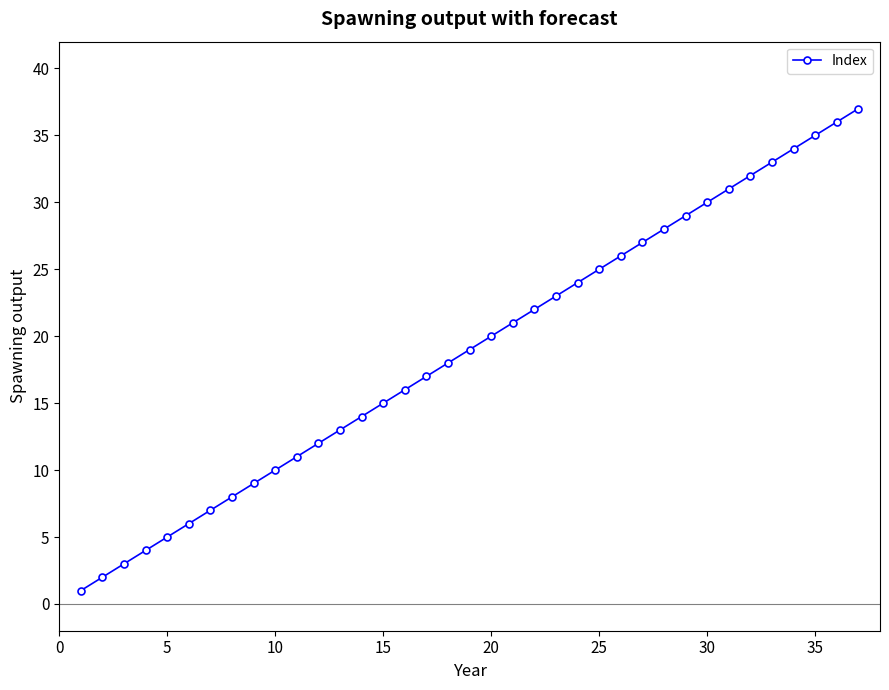

What is the greatest value displayed?

37